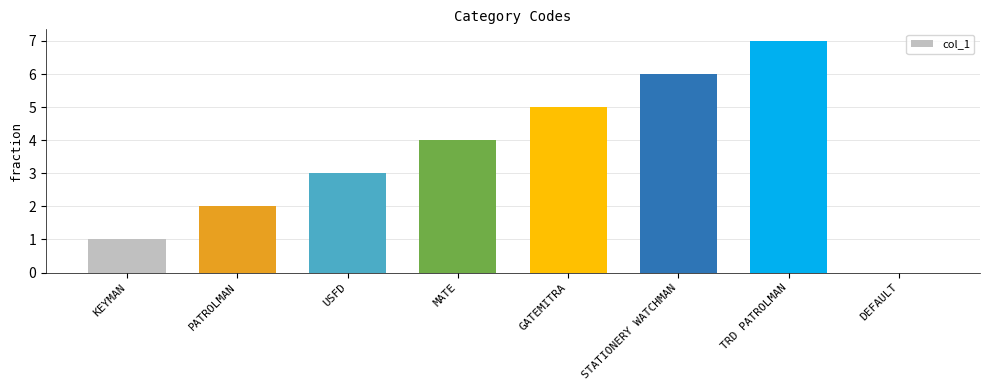

At which category does the chart reach its peak across all series?

TRD PATROLMAN